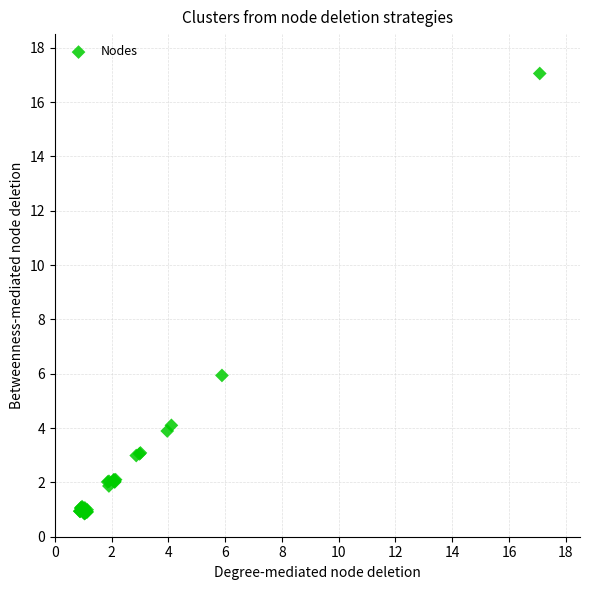

What Y value in the scatter plot is closest to 8?

5.9